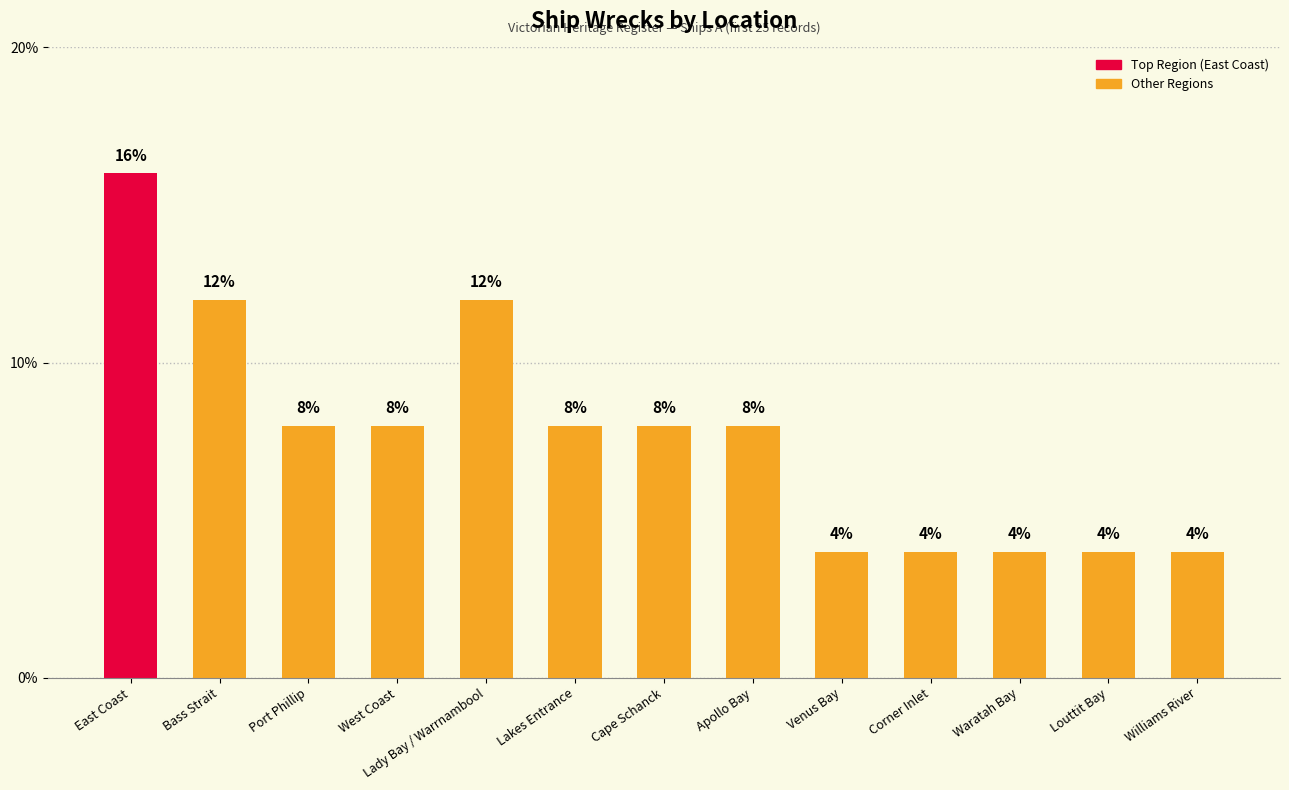

What is the label of the 2nd bar from the left?

Bass Strait